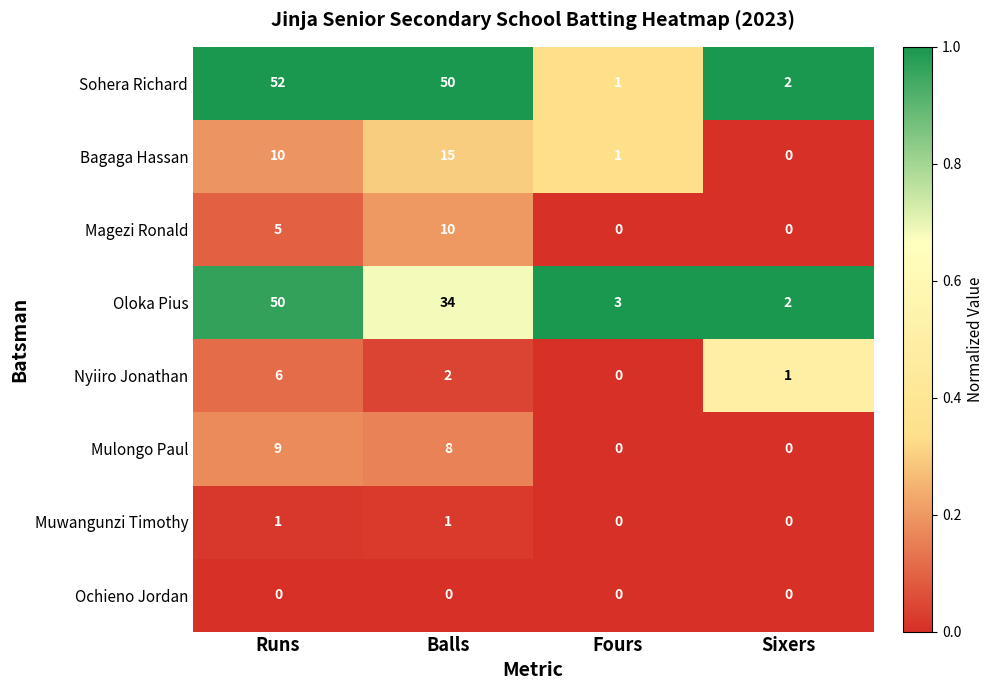

Is it true that Muwangunzi Timothy equals 0 at Fours?

True